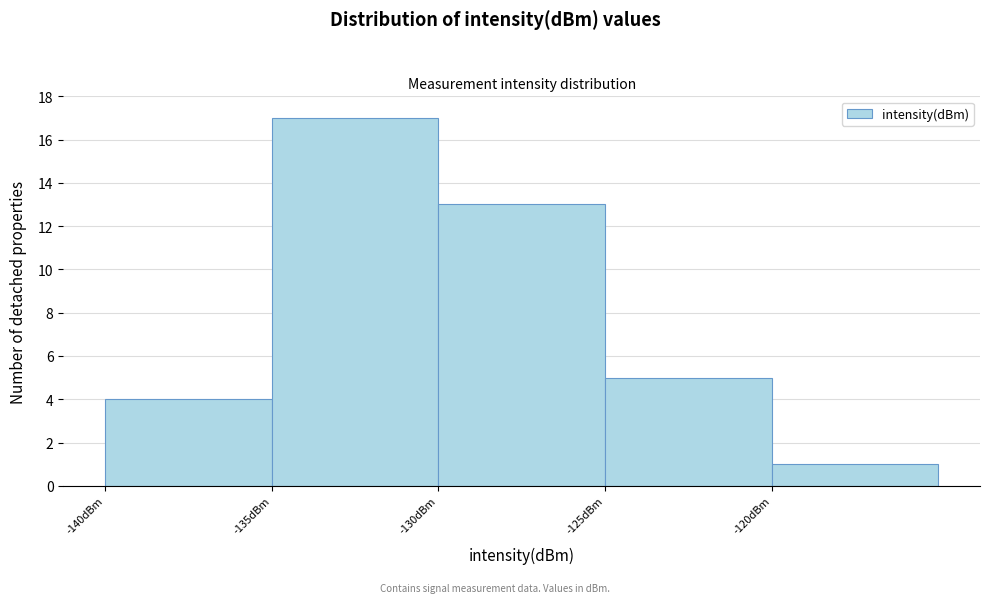

Over which range of the x-axis is the bar tallest?

-135 to -130